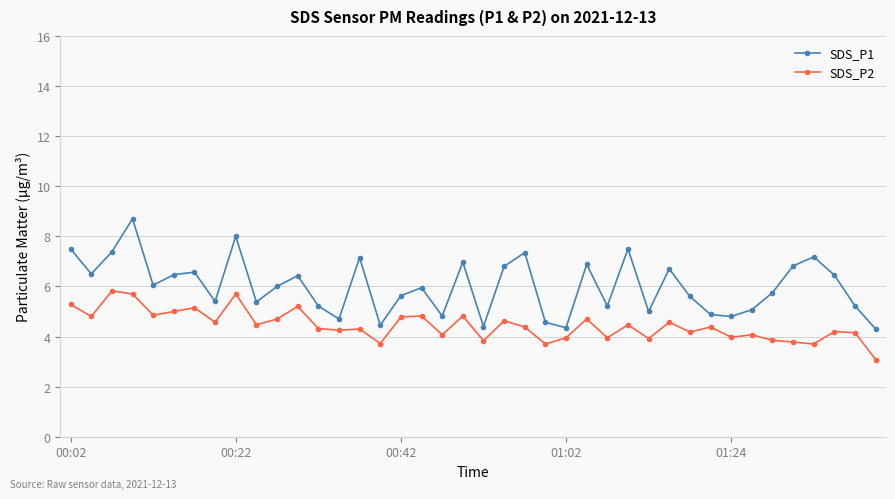

What is the difference between the maximum and minimum values in the SDS_P1 series?

4.4